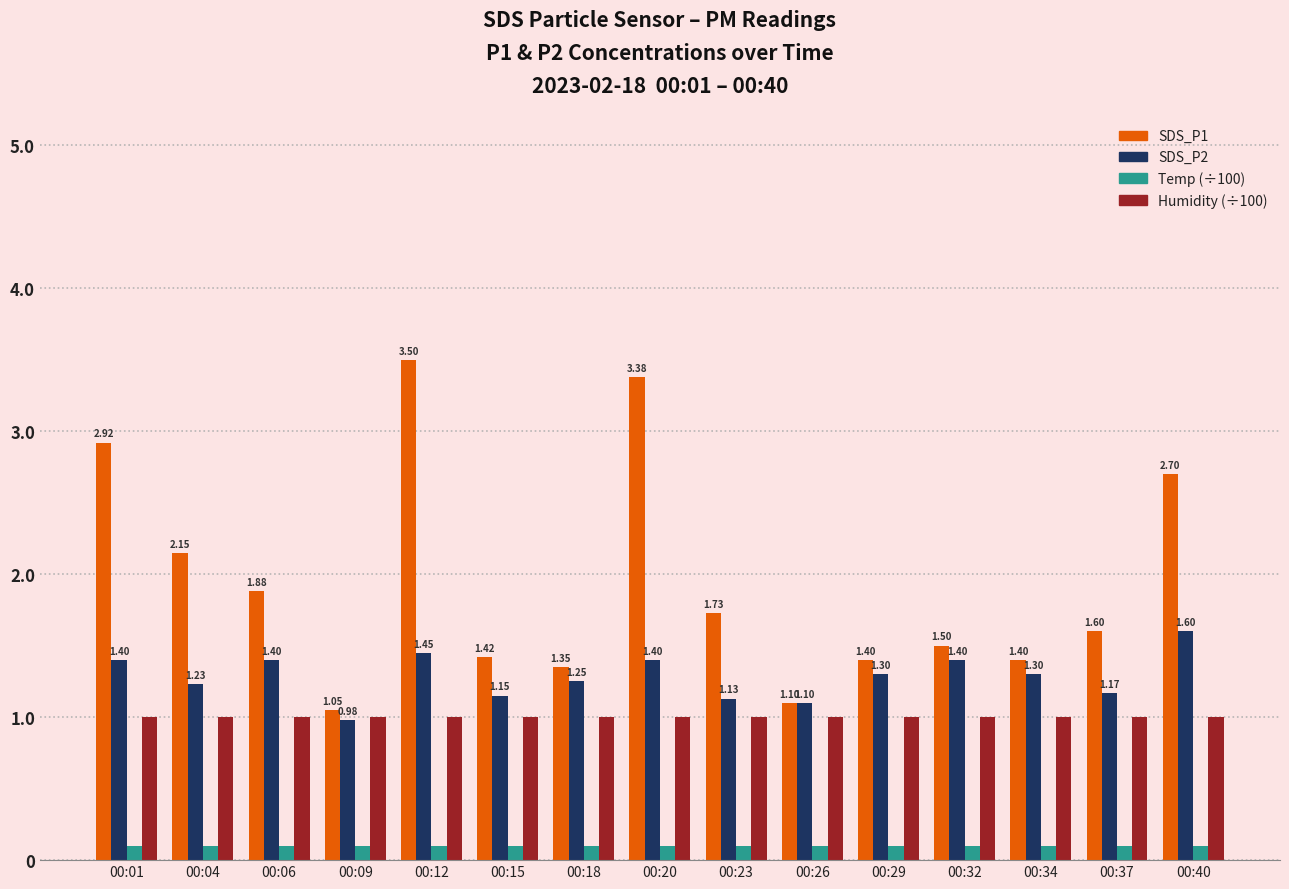

At which category is the sum across all series the highest?

00:12